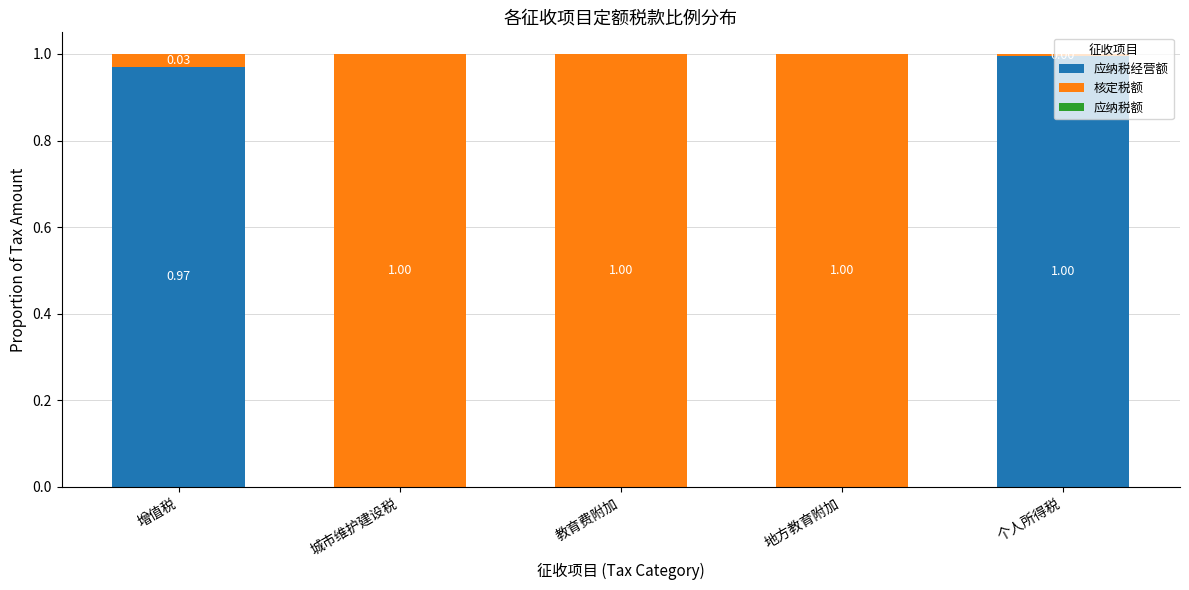

At which label does 应纳税经营额 reach its peak?

个人所得税